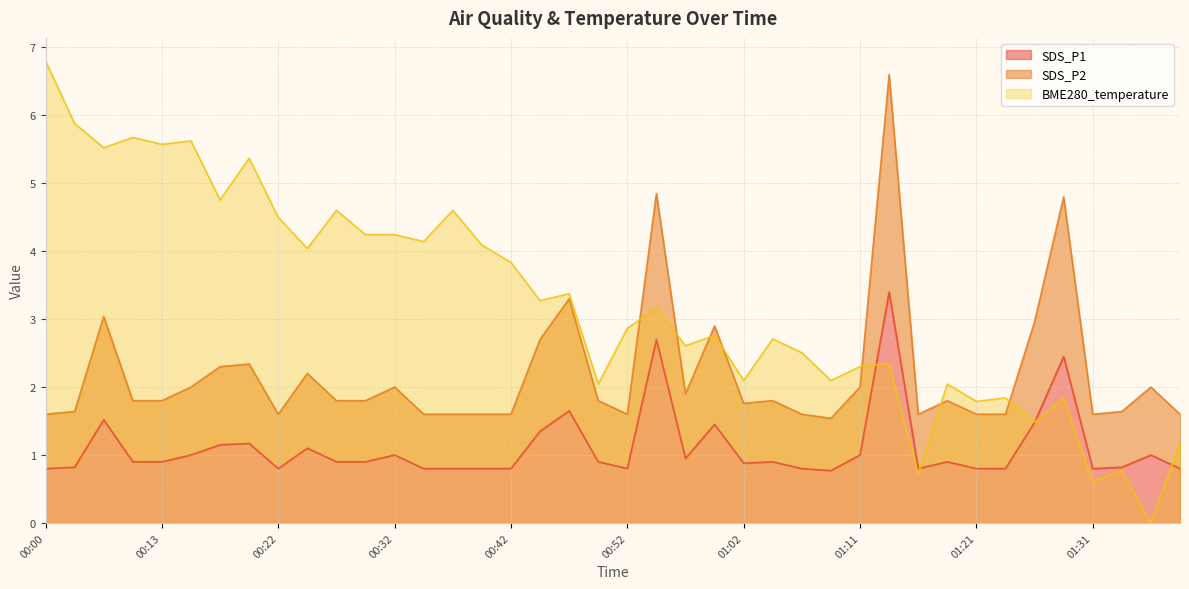

Read the SDS_P1 value at 01:31.

0.8